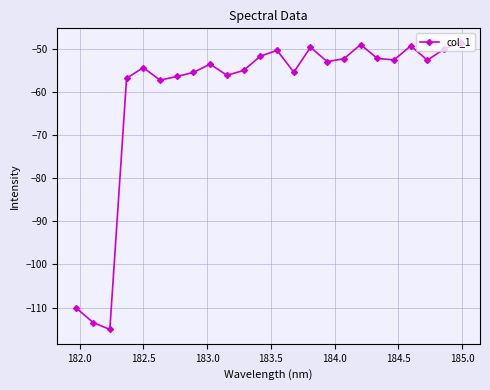

What is the value of the 6th point from the left?

-57.3